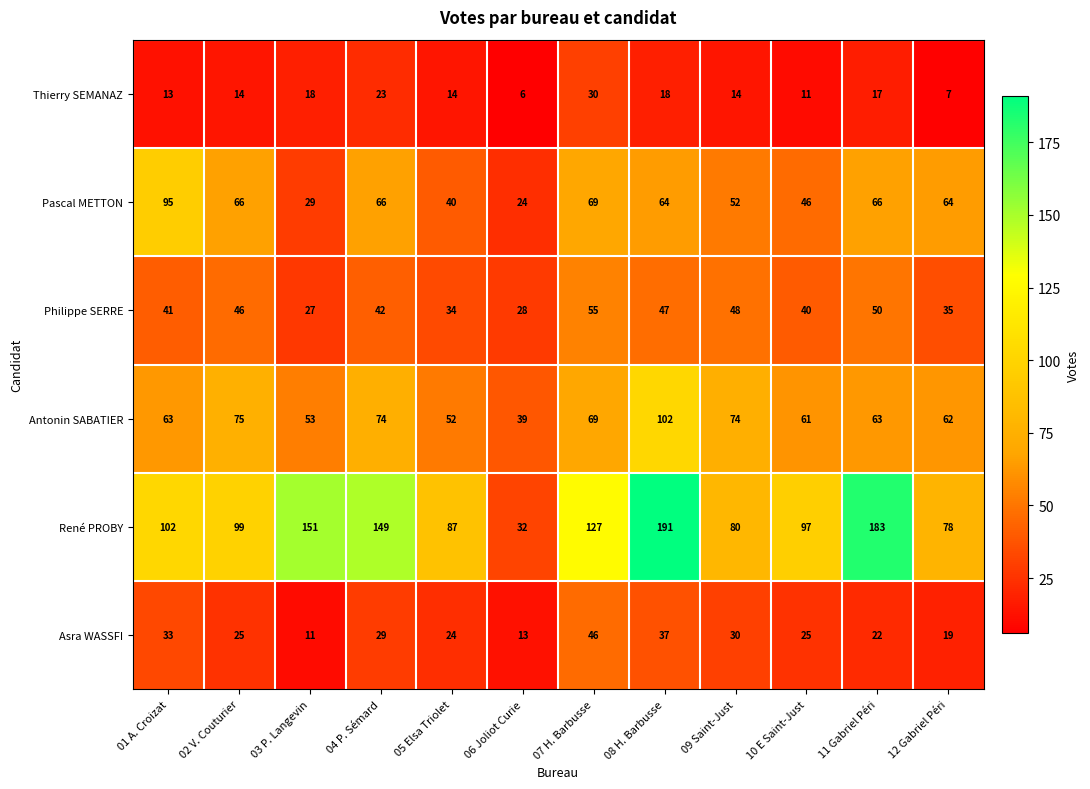

Which series has the largest total across all categories?

René PROBY